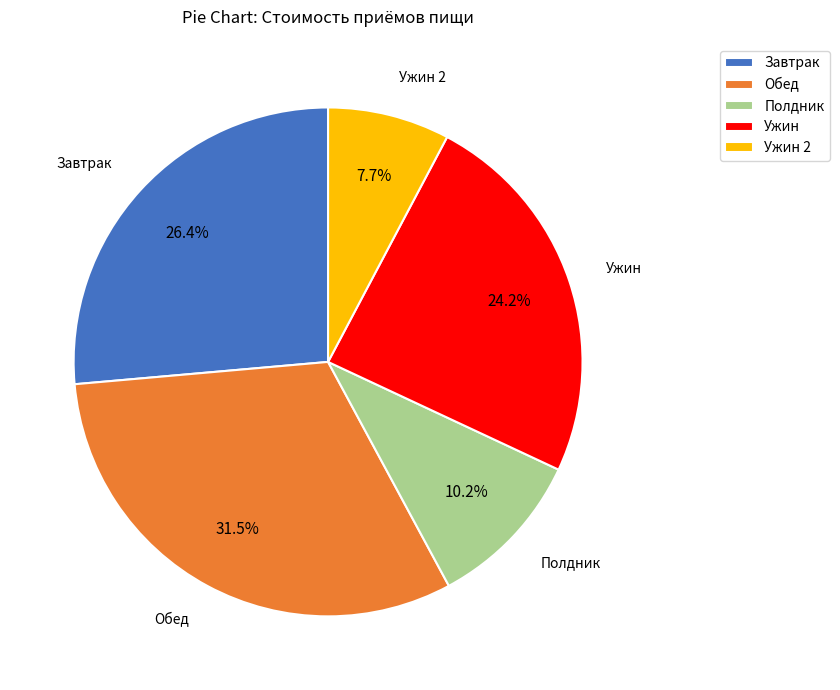

Is there a majority slice in this chart?

No